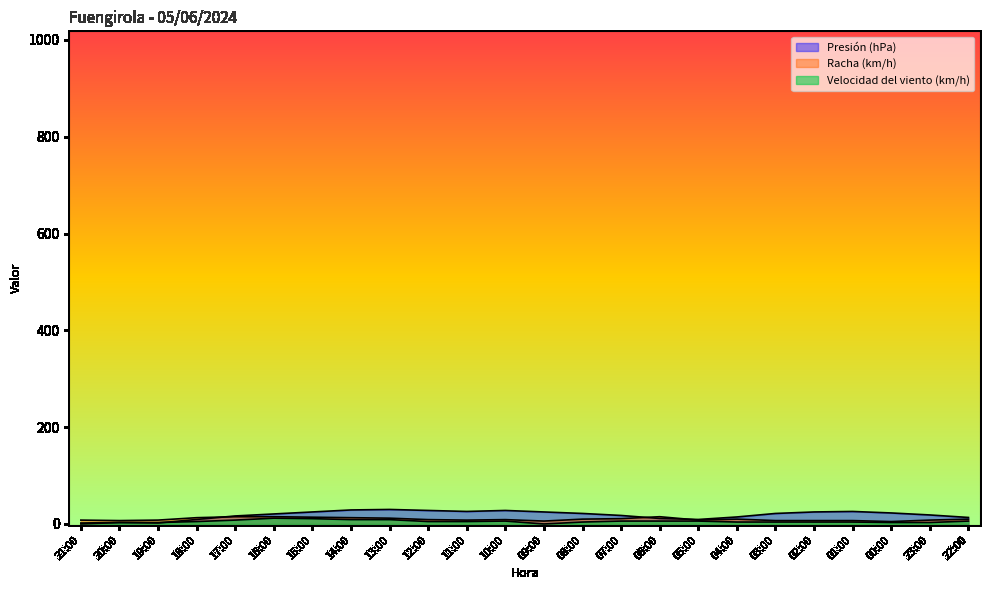

Is it true that Presión (hPa) equals 3.0 at 18:00?

False